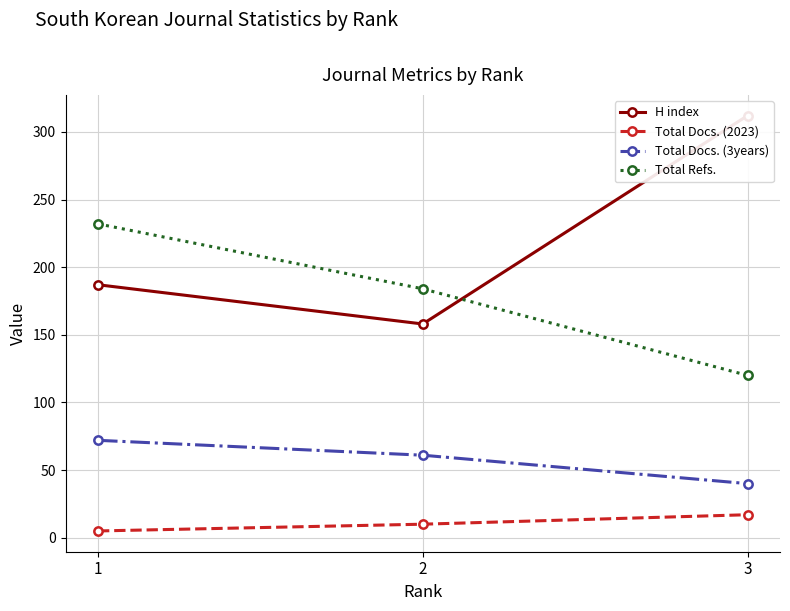

Rank the series by their maximum value, from lowest to highest.

Total Docs. (2023), Total Docs. (3years), Total Refs., H index